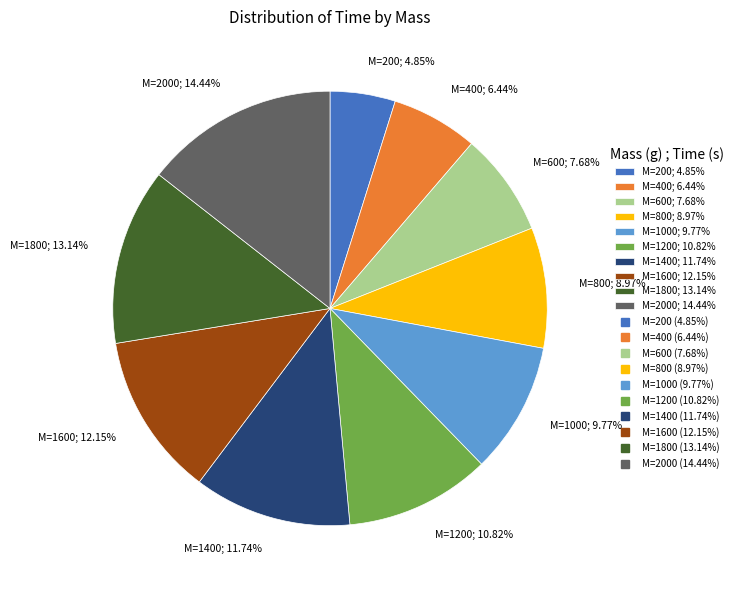

Approximately how many times larger is the value at M=400; 6.44% compared to M=1400; 11.74%?

0.5